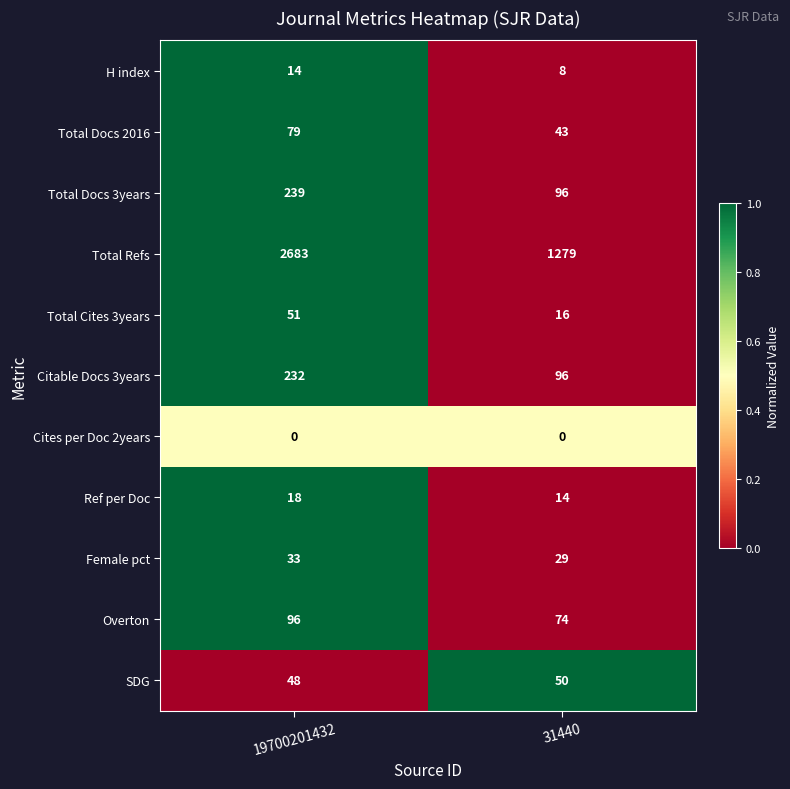

What is the approximate value of SDG at 19700201432?

48